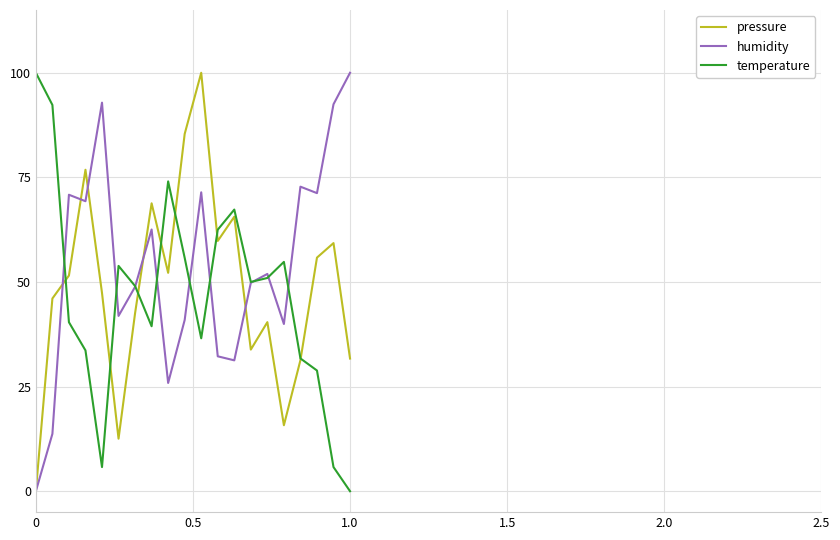

What is the highest value of the pressure series?

100.0